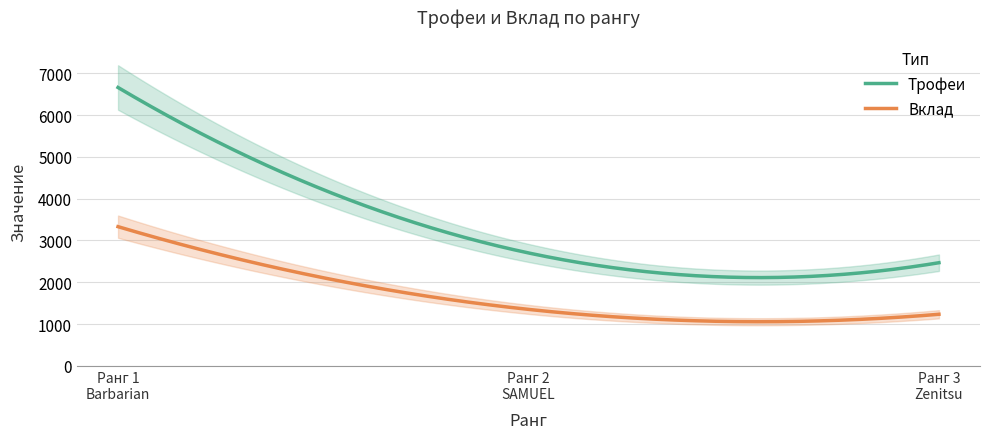

How many series are shown in this chart?

2